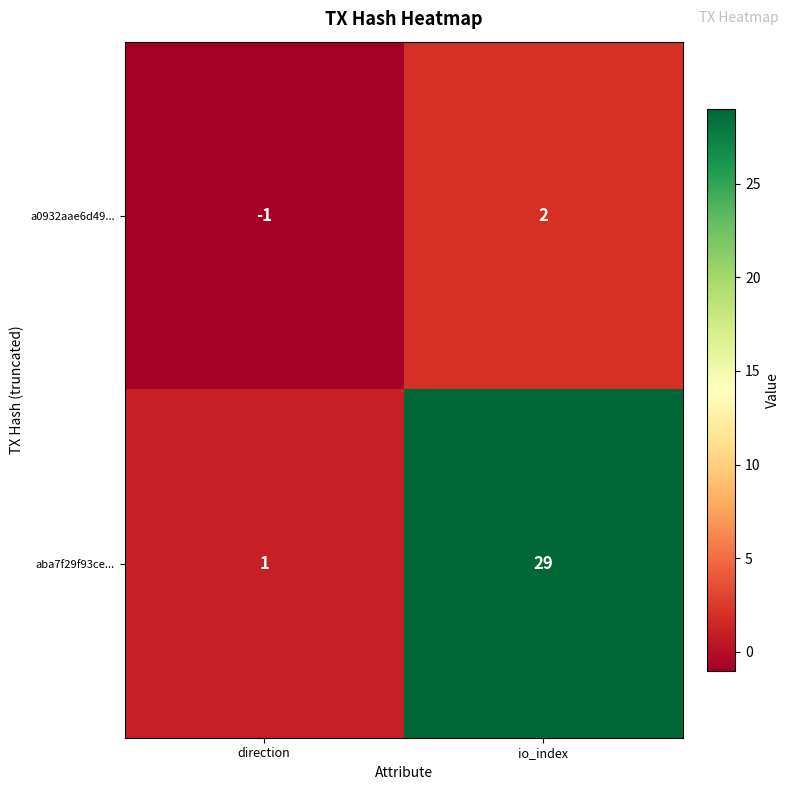

Rank the series at io_index from lowest to highest value.

a0932aae6d49..., aba7f29f93ce...